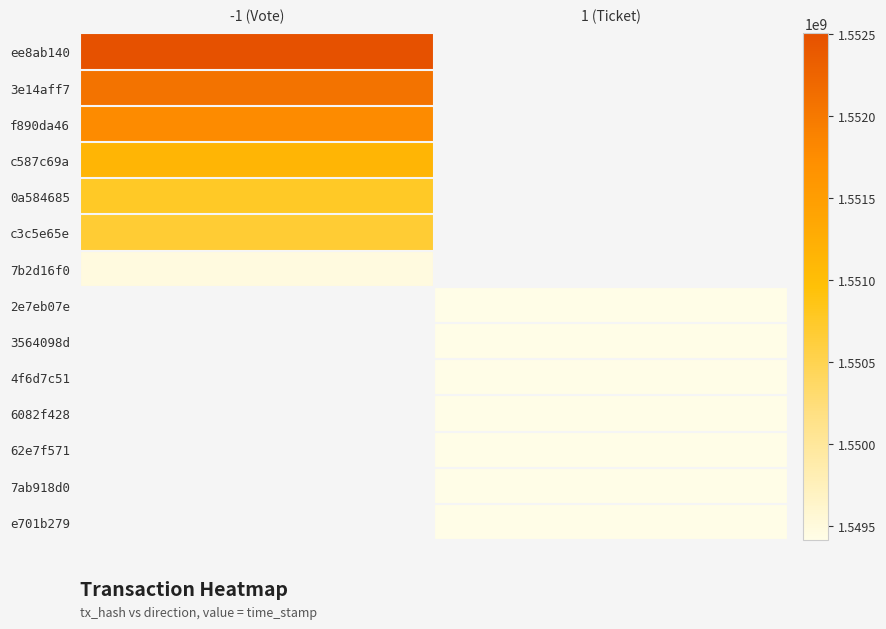

What is the maximum value for c587c69a?

1551138322.0